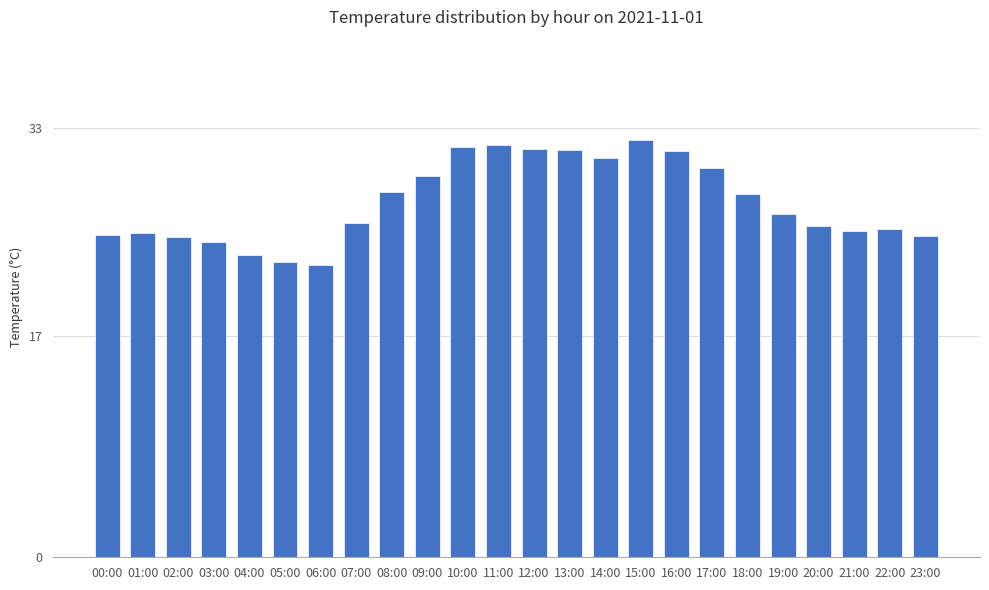

What is the difference between the values at 05:00 and 15:00?

9.4